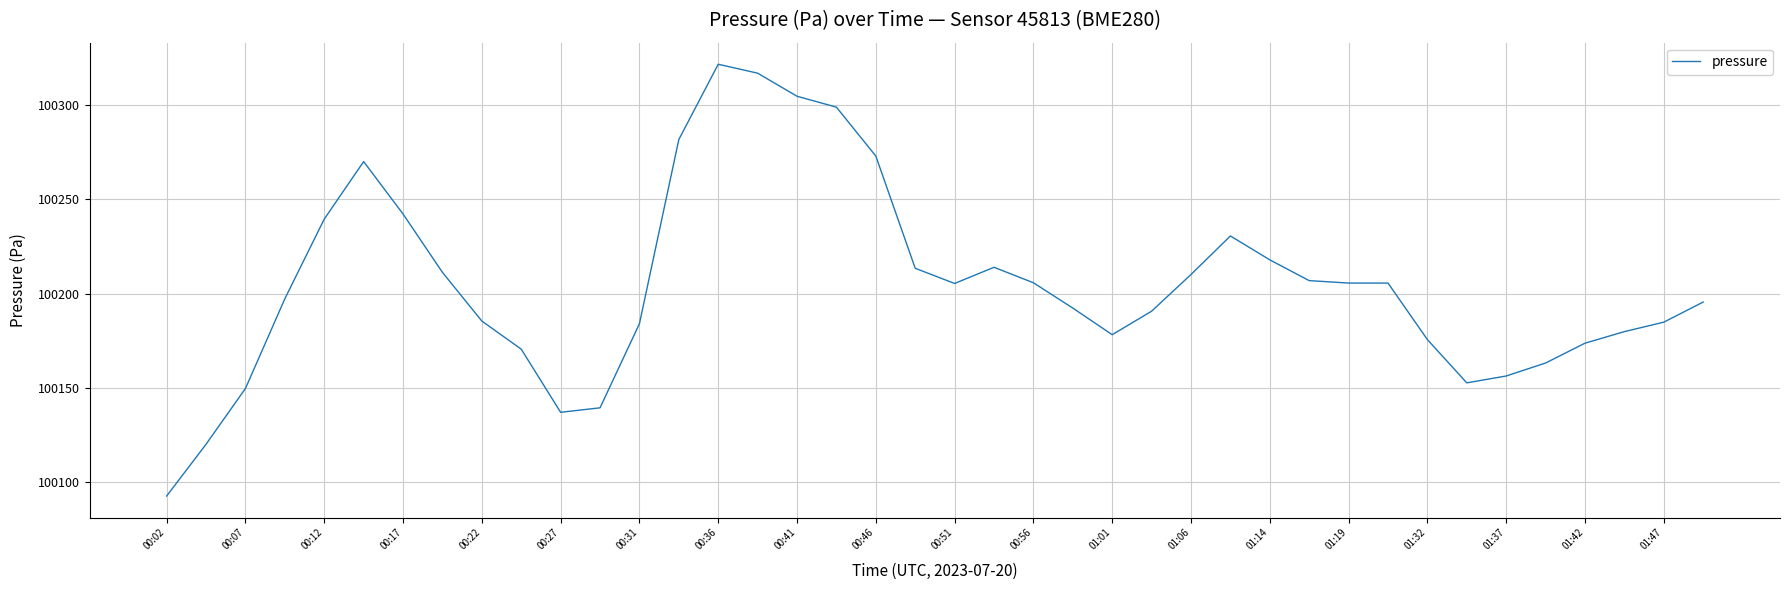

What is the greatest value displayed?

100321.4